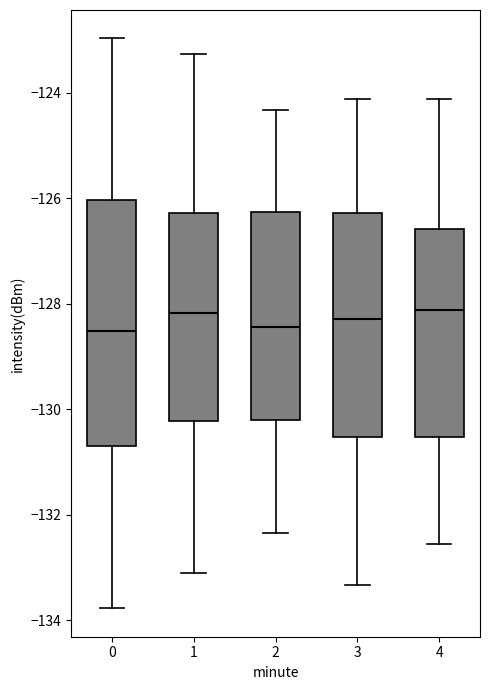

Where is the lower edge of the box at x = 2 on the y-axis? The values are not printed on the chart, so give them approximately, as read against the axis.

-130.2